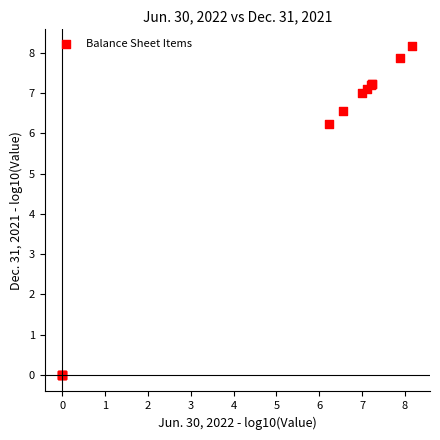

What Y value in the scatter plot is closest to 4?

6.2